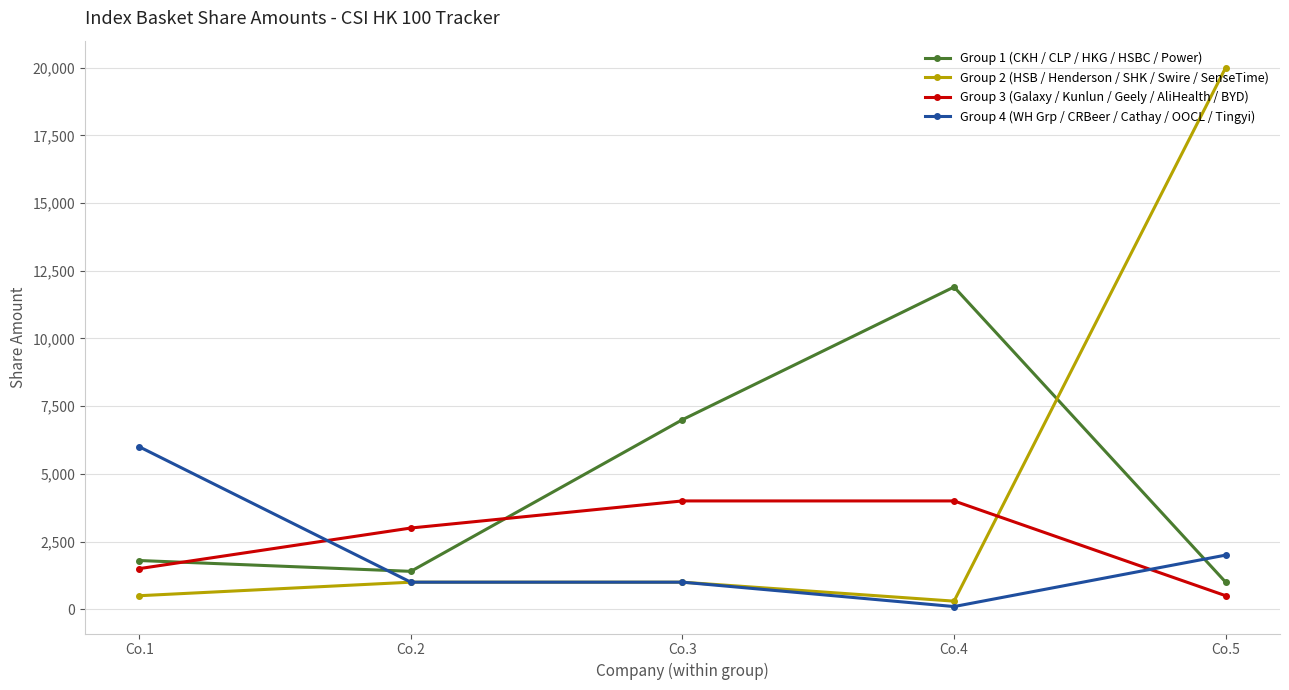

At which label does Group 4 (WH Grp / CRBeer / Cathay / OOCL / Tingyi) first exceed 1000?

Co.1